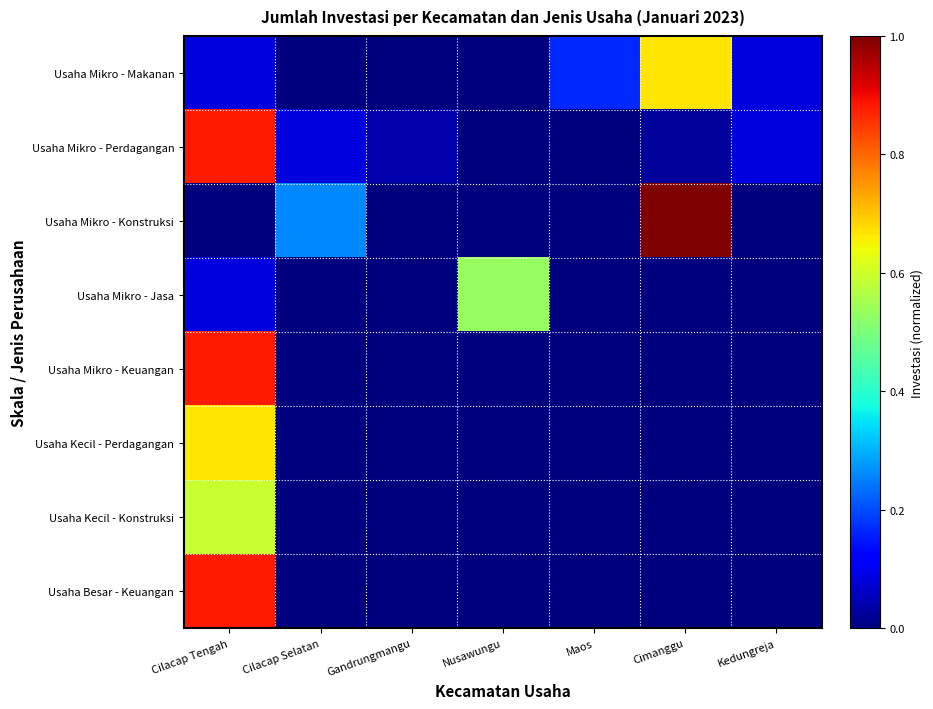

Reading left to right, what are all the values shown in this chart?

Usaha Mikro - Makanan: Cilacap Tengah=0.1	Cilacap Selatan=0.0	Gandrungmangu=0.0	Nusawungu=0.0	Maos=0.2	Cimanggu=0.7	Kedungreja=0.1
Usaha Mikro - Perdagangan: Cilacap Tengah=0.9	Cilacap Selatan=0.1	Gandrungmangu=0.0	Nusawungu=0.0	Maos=0.0	Cimanggu=0.0	Kedungreja=0.1
Usaha Mikro - Konstruksi: Cilacap Tengah=0.0	Cilacap Selatan=0.3	Gandrungmangu=0.0	Nusawungu=0.0	Maos=0.0	Cimanggu=1.0	Kedungreja=0.0
Usaha Mikro - Jasa: Cilacap Tengah=0.1	Cilacap Selatan=0.0	Gandrungmangu=0.0	Nusawungu=0.5	Maos=0.0	Cimanggu=0.0	Kedungreja=0.0
Usaha Mikro - Keuangan: Cilacap Tengah=0.9	Cilacap Selatan=0.0	Gandrungmangu=0.0	Nusawungu=0.0	Maos=0.0	Cimanggu=0.0	Kedungreja=0.0
Usaha Kecil - Perdagangan: Cilacap Tengah=0.7	Cilacap Selatan=0.0	Gandrungmangu=0.0	Nusawungu=0.0	Maos=0.0	Cimanggu=0.0	Kedungreja=0.0
Usaha Kecil - Konstruksi: Cilacap Tengah=0.6	Cilacap Selatan=0.0	Gandrungmangu=0.0	Nusawungu=0.0	Maos=0.0	Cimanggu=0.0	Kedungreja=0.0
Usaha Besar - Keuangan: Cilacap Tengah=0.9	Cilacap Selatan=0.0	Gandrungmangu=0.0	Nusawungu=0.0	Maos=0.0	Cimanggu=0.0	Kedungreja=0.0